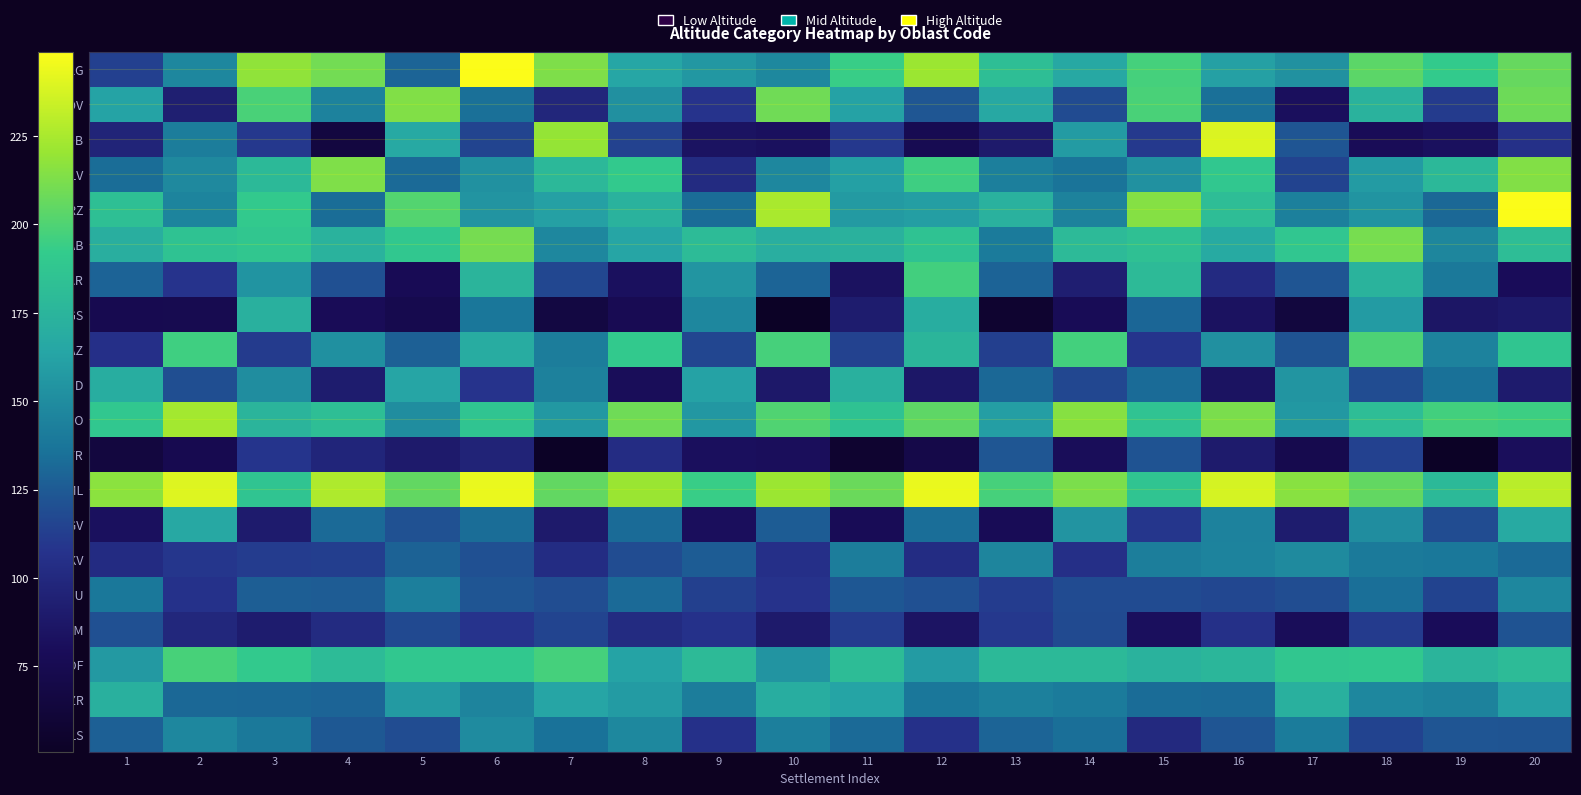

At 15, list the series in order from largest to smallest.

KRZ, LOV, BLG, SML, SFO, GAB, VAR, SOF, SLV, HKV, SZR, VID, BGS, VTR, SHU, DOB, TGV, PAZ, SLS, JAM